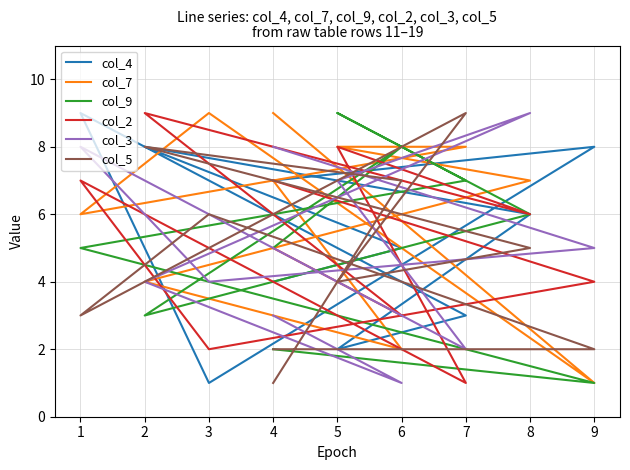

How many series are shown in this chart?

6